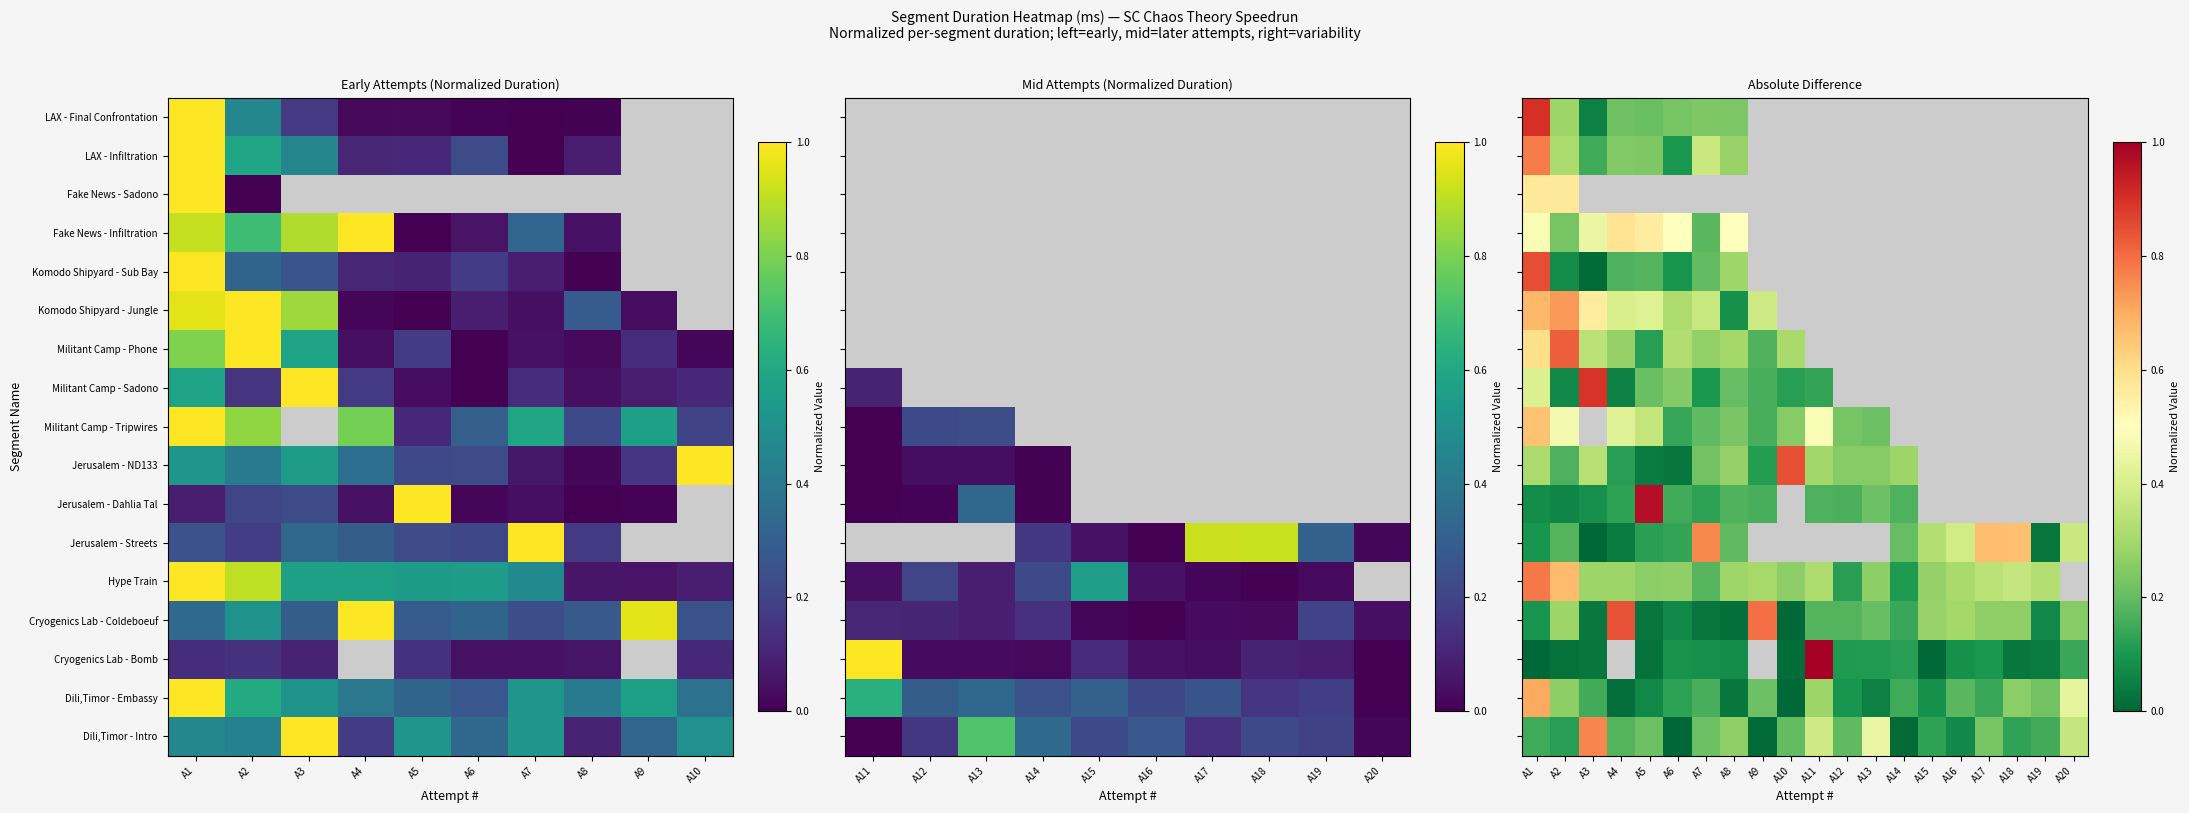

At how many categories does at least one series exceed 0?

20